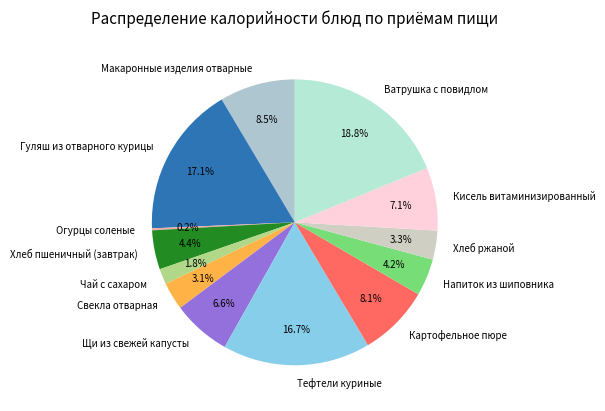

To the nearest percent, what portion does Свекла отварная represent?

3%